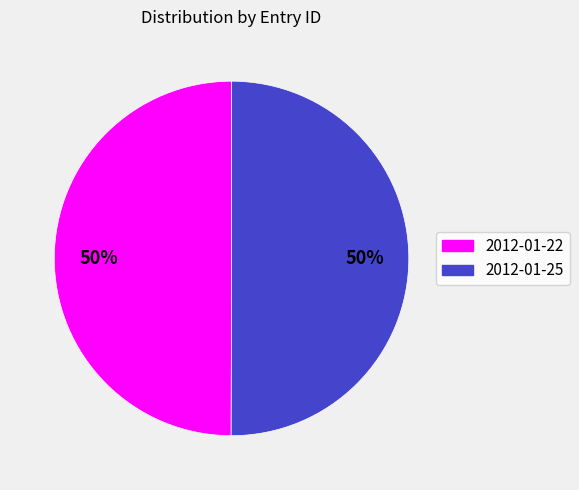

To the nearest percent, what is the combined percentage of 2012-01-25 and 2012-01-22?

100%